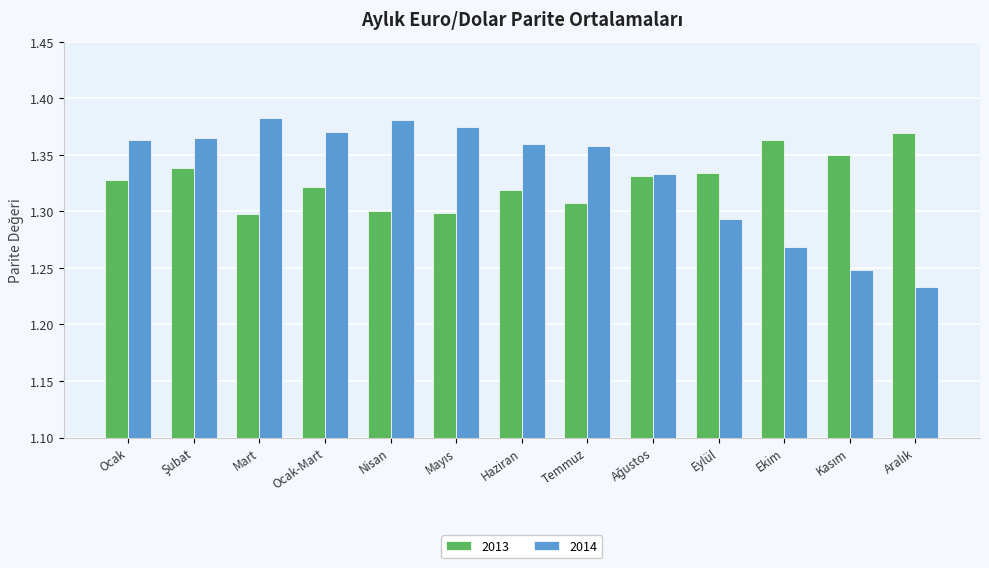

Is the value of 2013 at Haziran greater than the value of 2014 at Eylül?

Yes